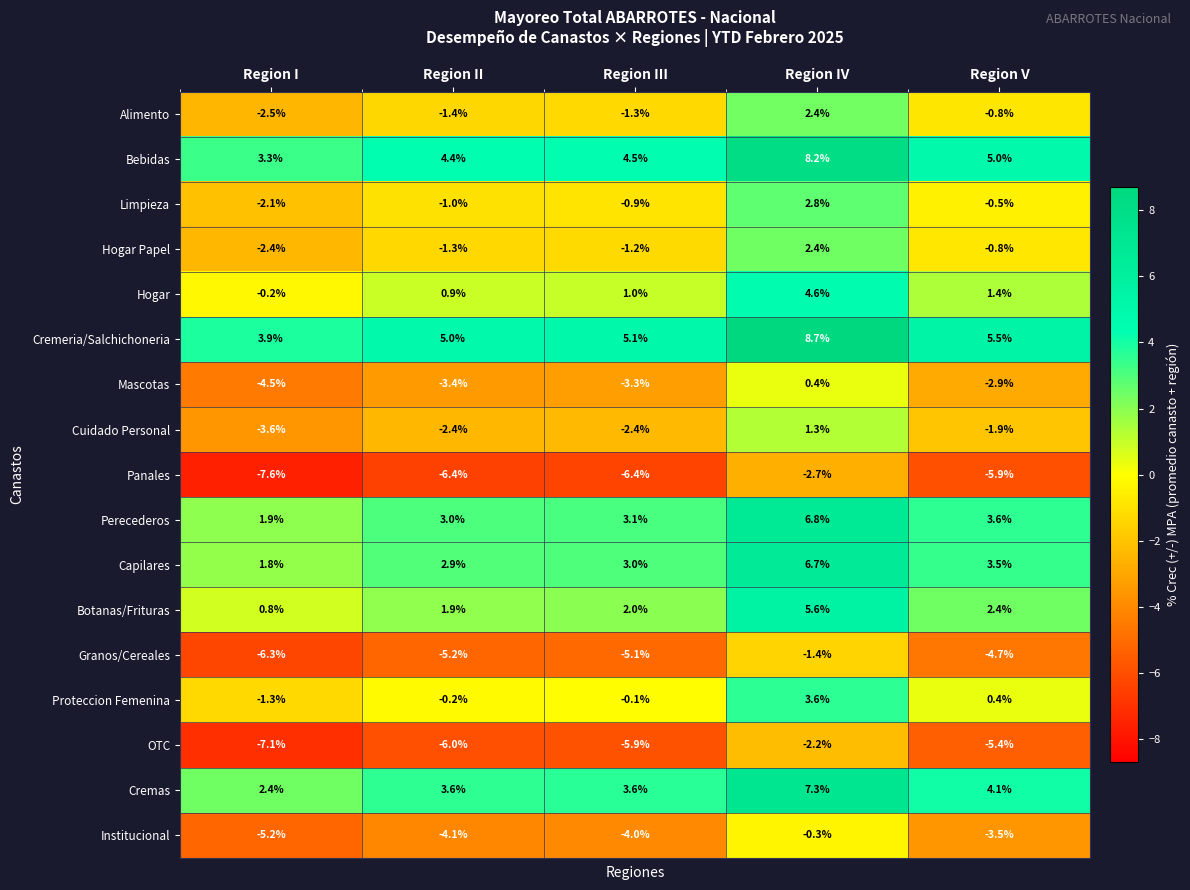

True or false: Perecederos has a value of 3.3 at Region I.

False